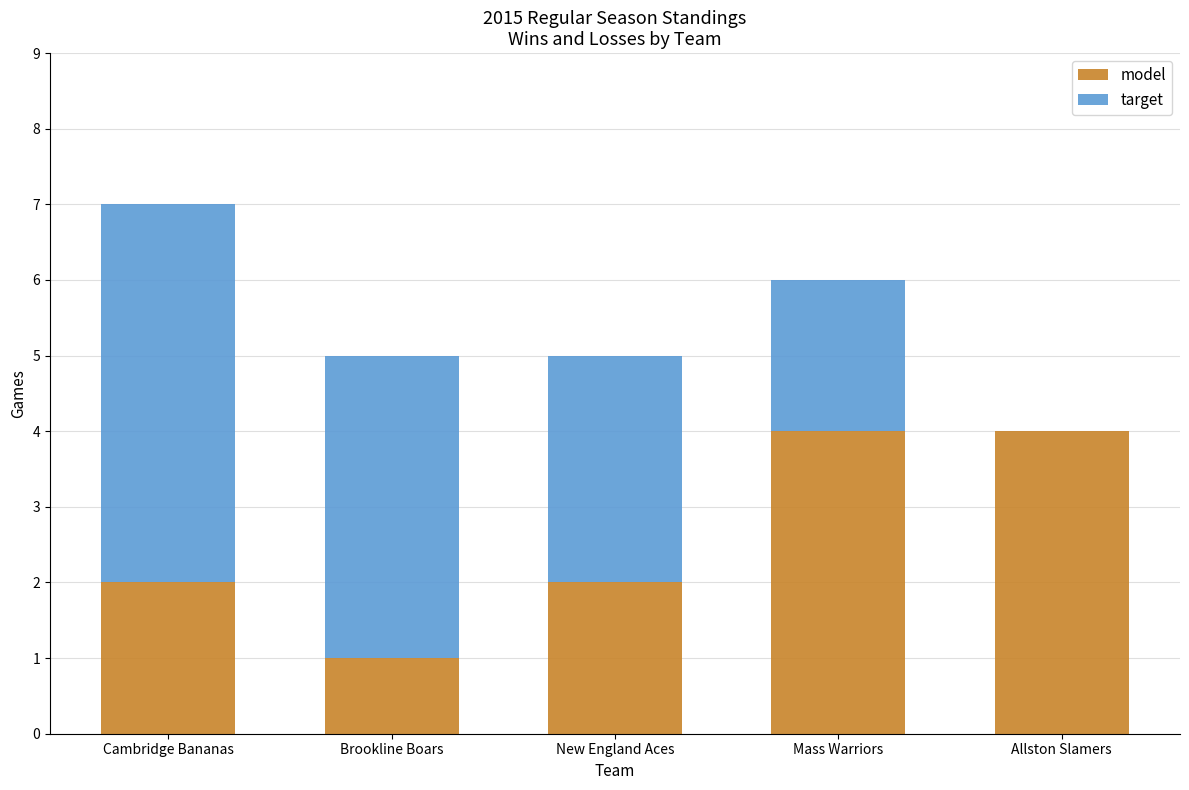

Reading left to right, transcribe the values for model.

Cambridge Bananas=2	Brookline Boars=1	New England Aces=2	Mass Warriors=4	Allston Slamers=4